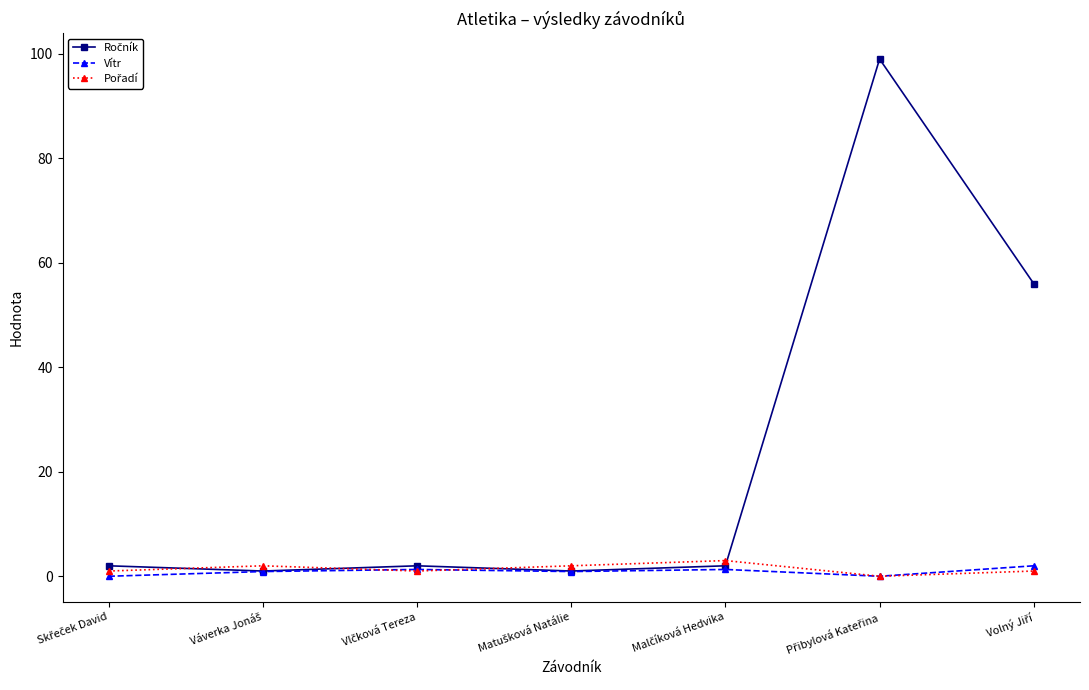

What is the greatest value displayed?

99.0